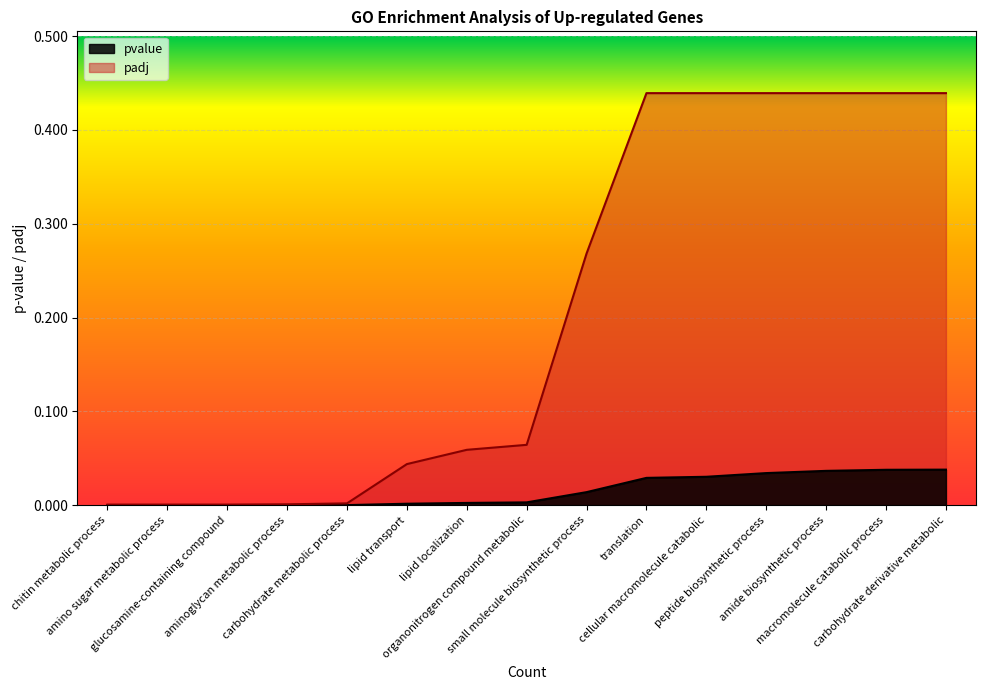

List the series in order of their peak value, lowest first.

pvalue, padj